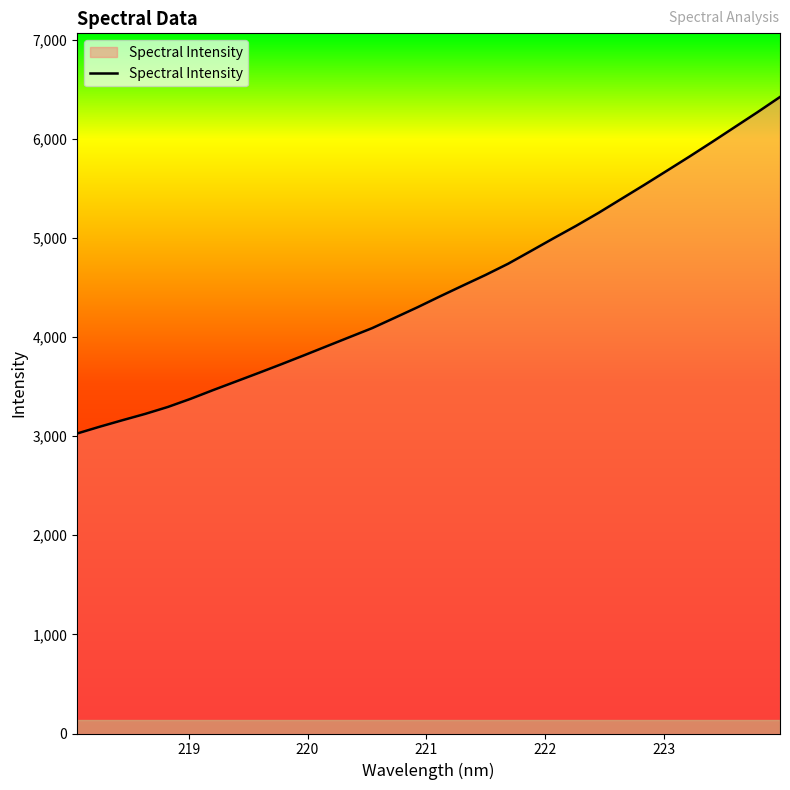

What is the smallest value displayed?

3026.3